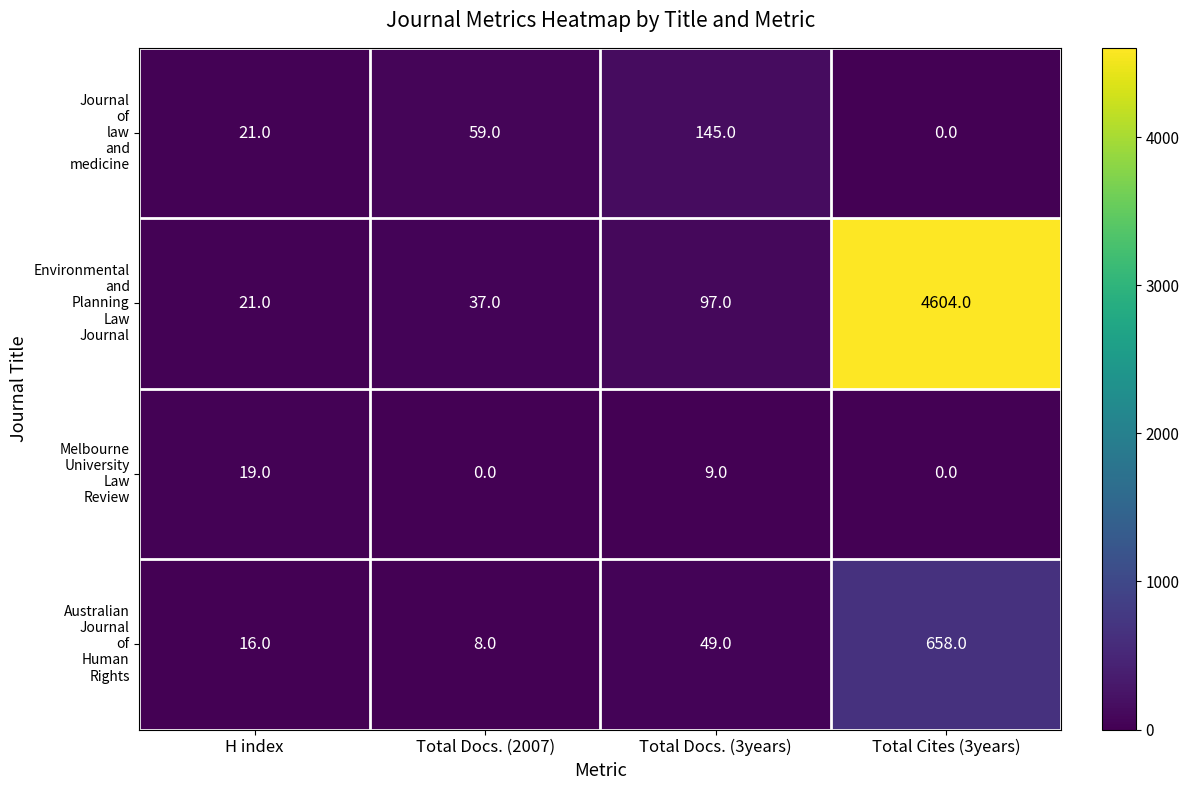

What is the difference between the highest and lowest values at Total Docs. (2007)?

59